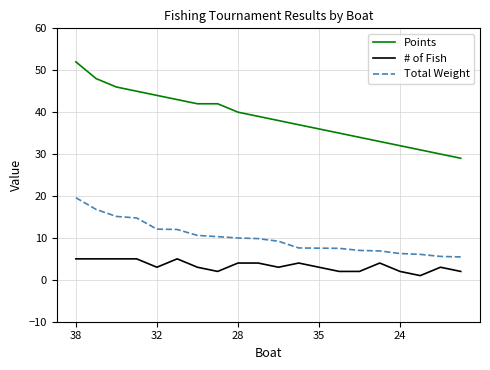

Which series has the largest total across all categories?

Points